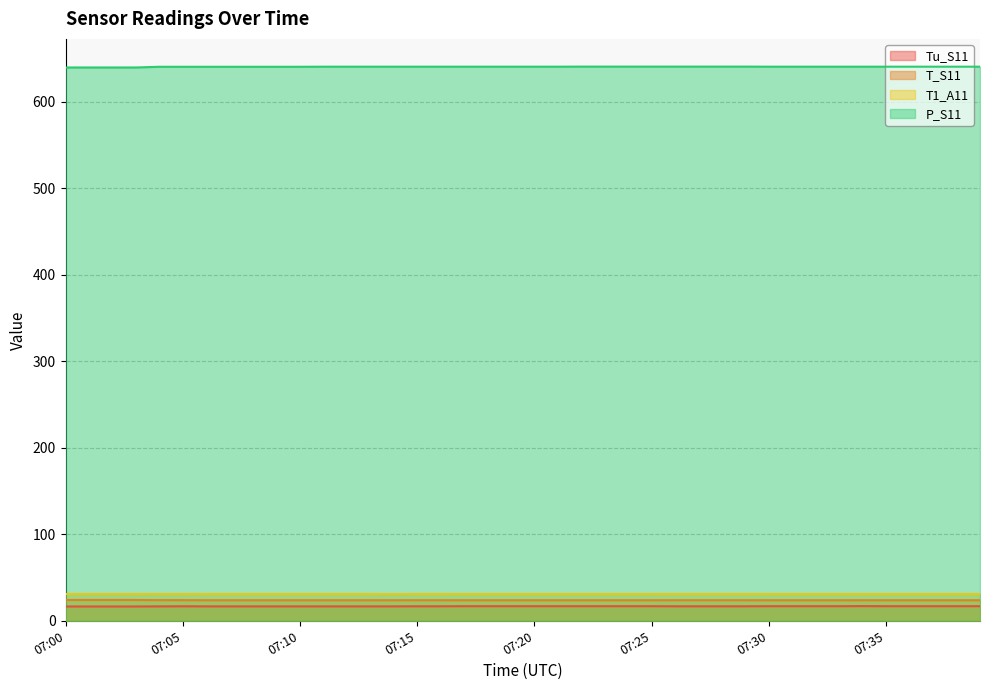

Read the Tu_S11 value at 07:15.

16.8